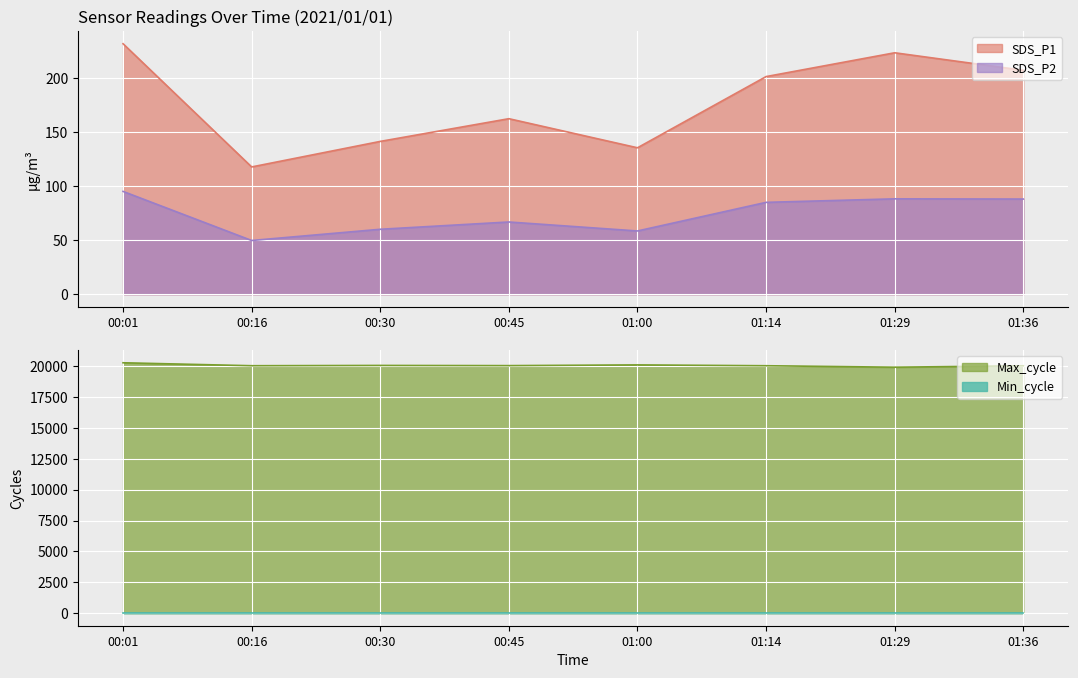

What is the difference between the highest and lowest values at 00:30?

19995.8